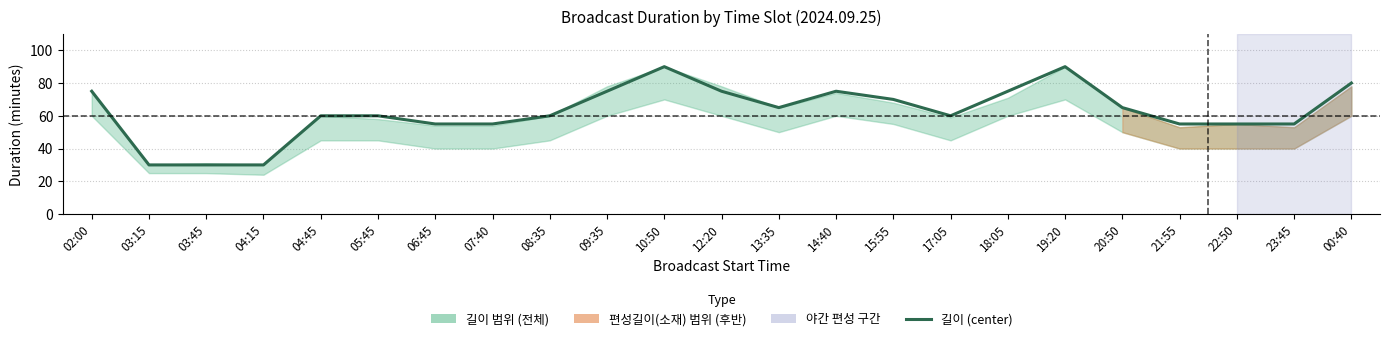

Reading left to right, transcribe all the data shown in this chart.

02:00=75	03:15=30	03:45=30	04:15=30	04:45=60	05:45=60	06:45=55	07:40=55	08:35=60	09:35=75	10:50=90	12:20=75	13:35=65	14:40=75	15:55=70	17:05=60	18:05=75	19:20=90	20:50=65	21:55=55	22:50=55	23:45=55	00:40=80